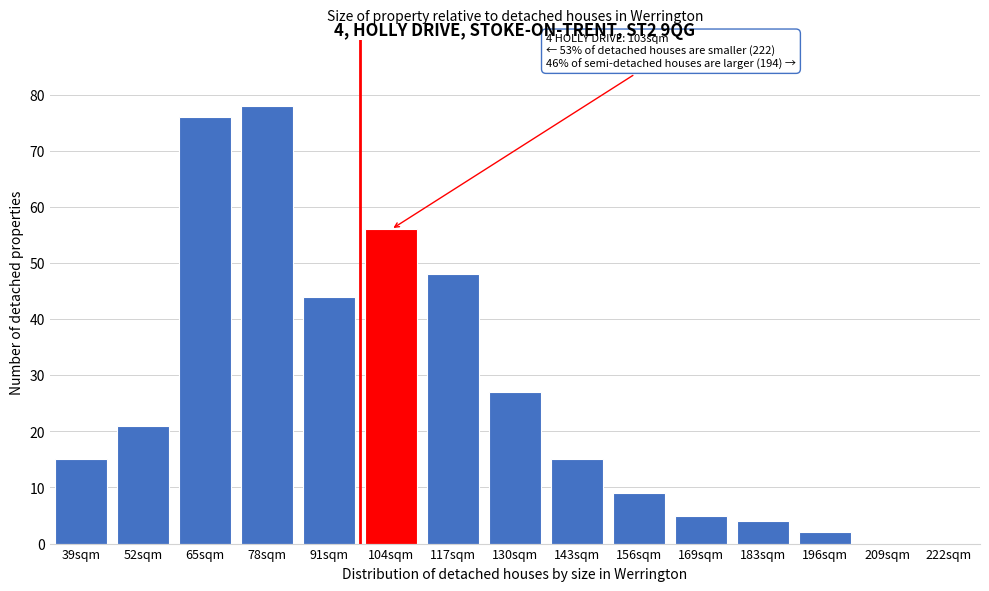

Reading left to right, list all the values displayed in this chart.

39sqm=15	52sqm=21	65sqm=76	78sqm=78	91sqm=44	104sqm=56	117sqm=48	130sqm=27	143sqm=15	156sqm=9	169sqm=5	183sqm=4	196sqm=2	209sqm=0	222sqm=0